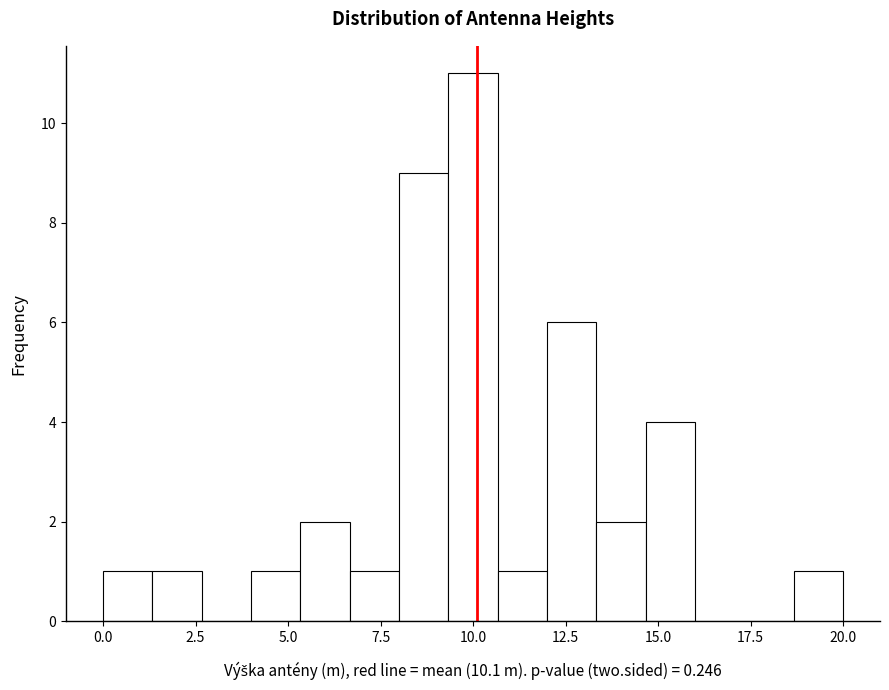

Read against the x-axis, roughly where is the centre of the tallest bar?

10.0